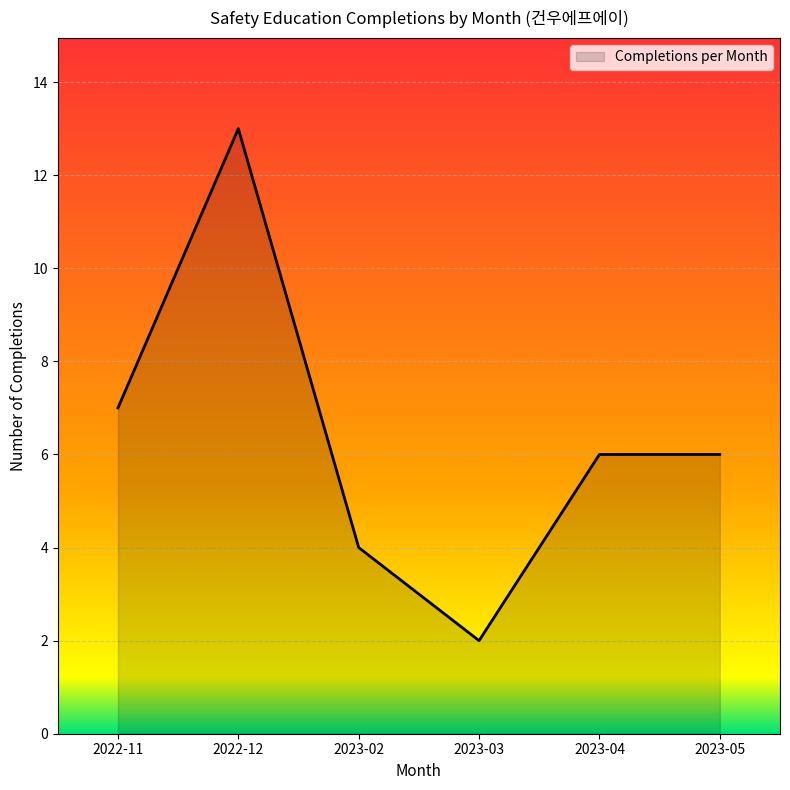

What is the maximum value shown in the chart?

13